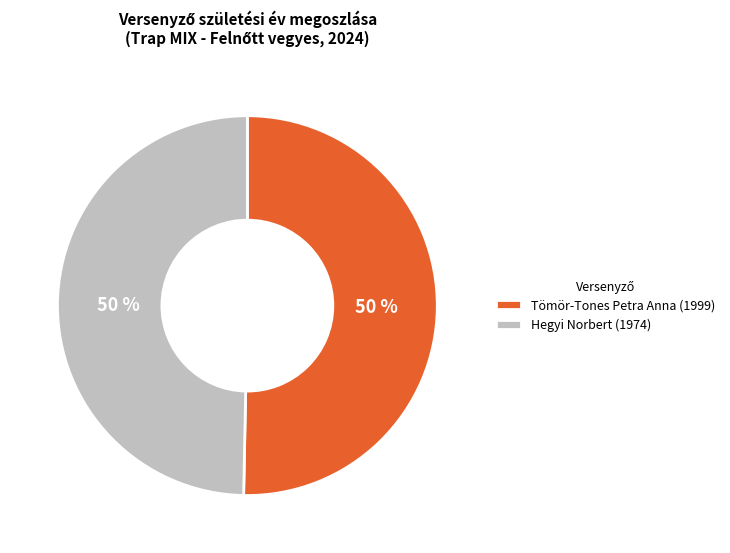

Do Hegyi Norbert (1974) and Tömör-Tones Petra Anna (1999) together represent more than half of the pie?

Yes